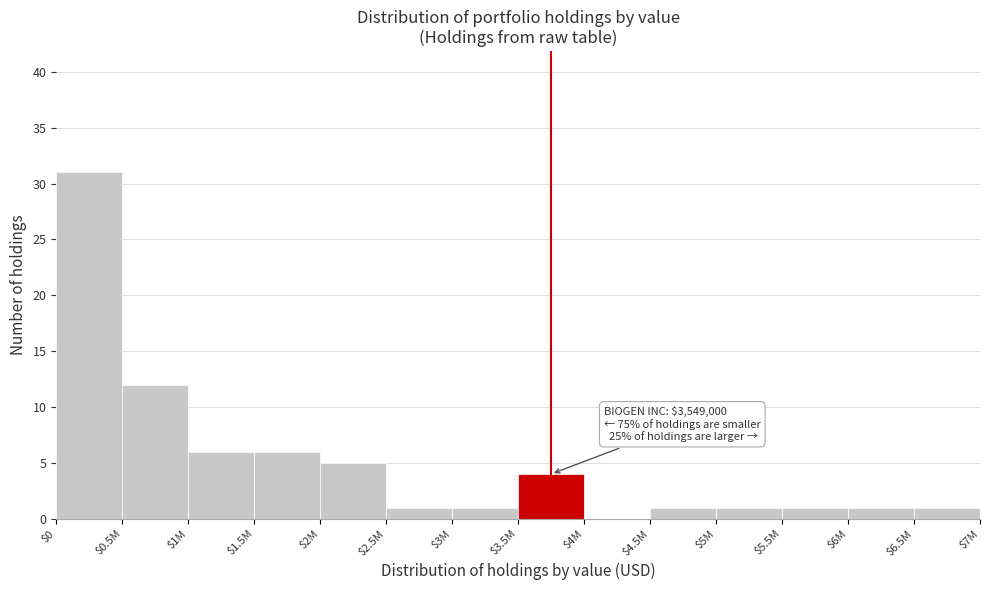

True or false: the data shows 1 at $6.5M.

True